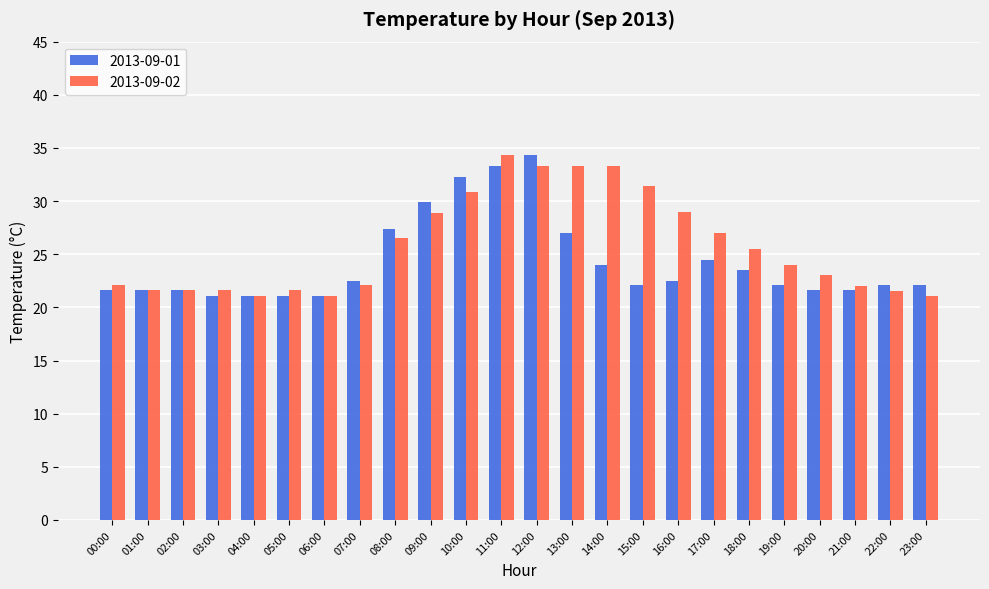

What is the difference between the maximum and second lowest values in the 2013-09-02 series?

13.2